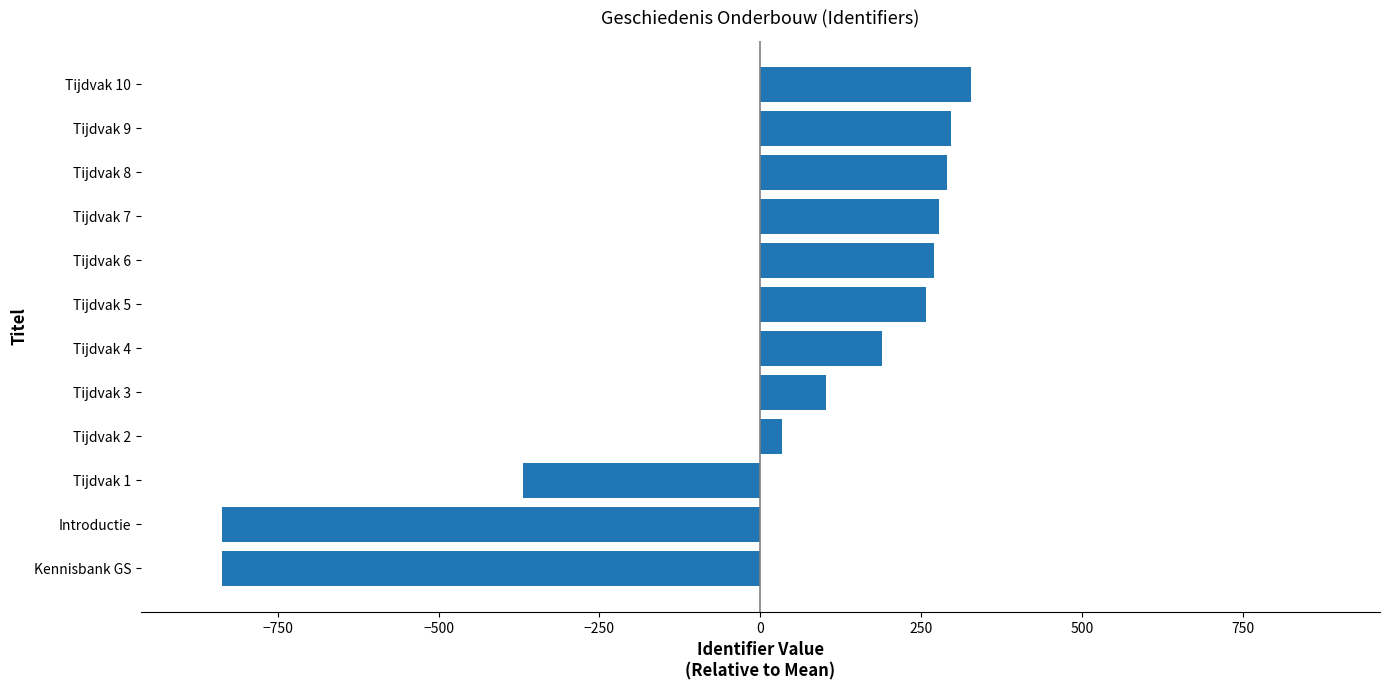

Where is the data nearest to the value -255?

Tijdvak 1